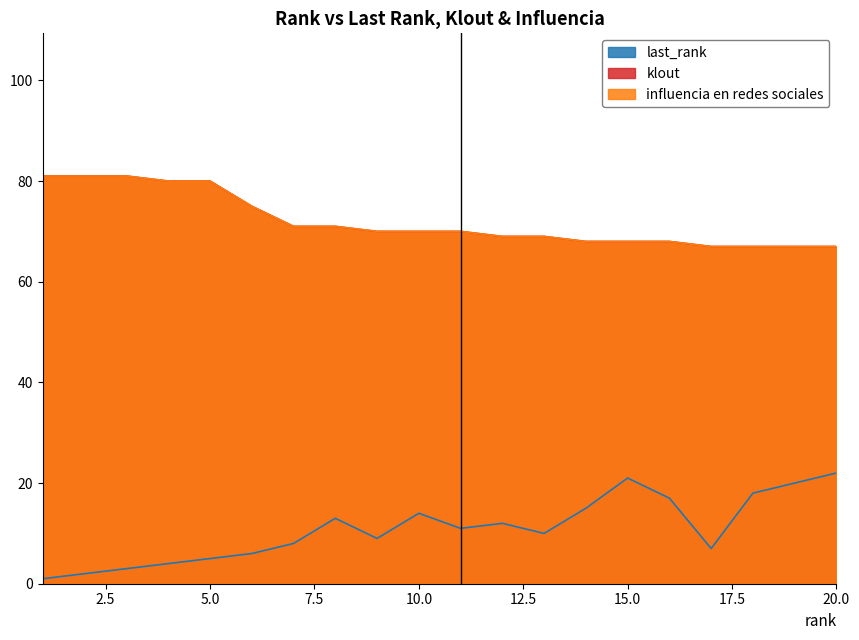

Does the chart have visible grid lines?

No